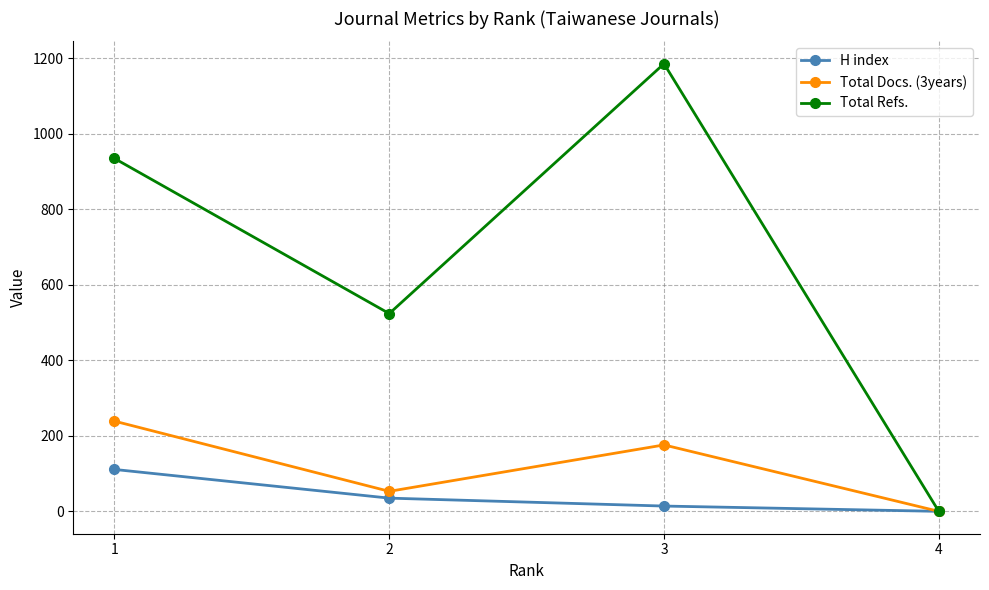

The value of H index at 2 is 35. True or false?

True